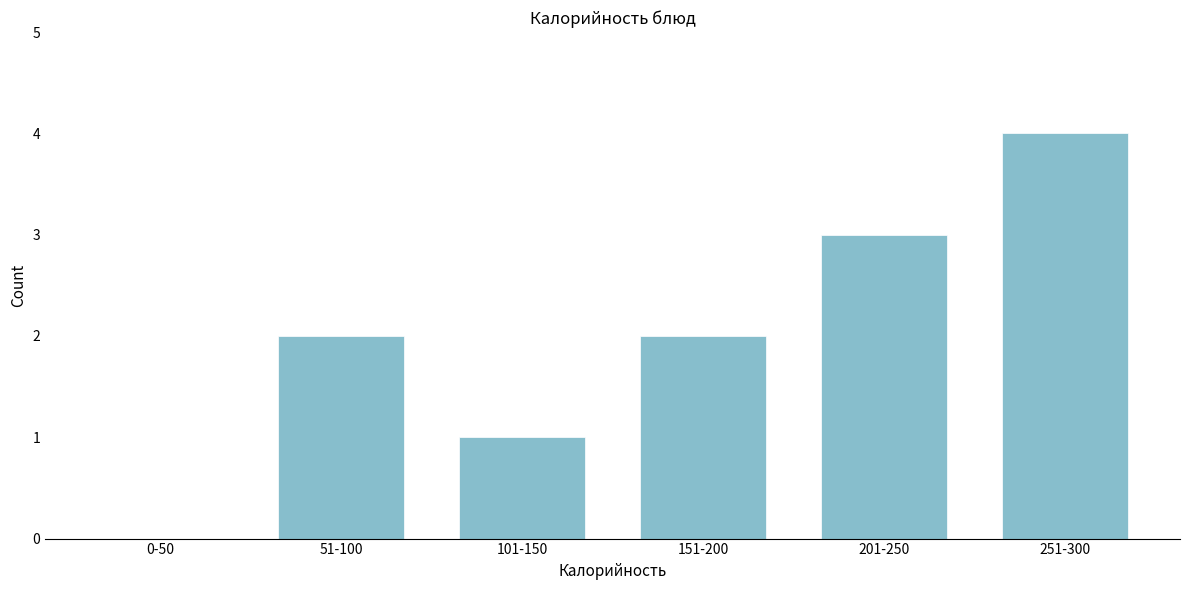

Reading left to right, extract all data points from this chart.

0-50=0	51-100=2	101-150=1	151-200=2	201-250=3	251-300=4